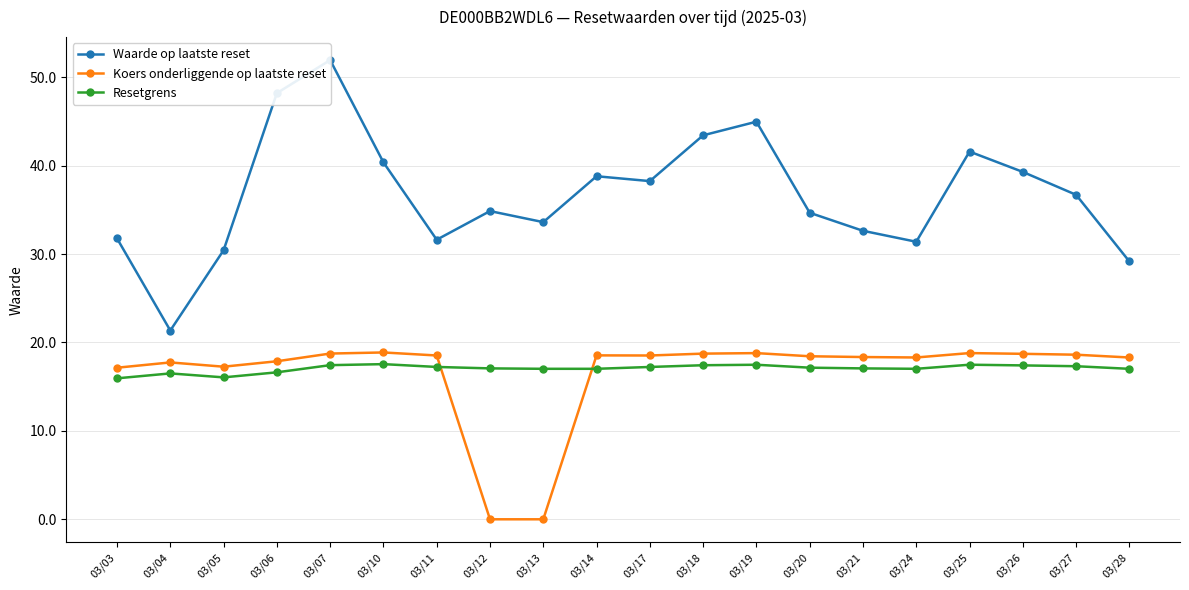

True or false: Waarde op laatste reset has more than 0 points higher than both neighbors.

True